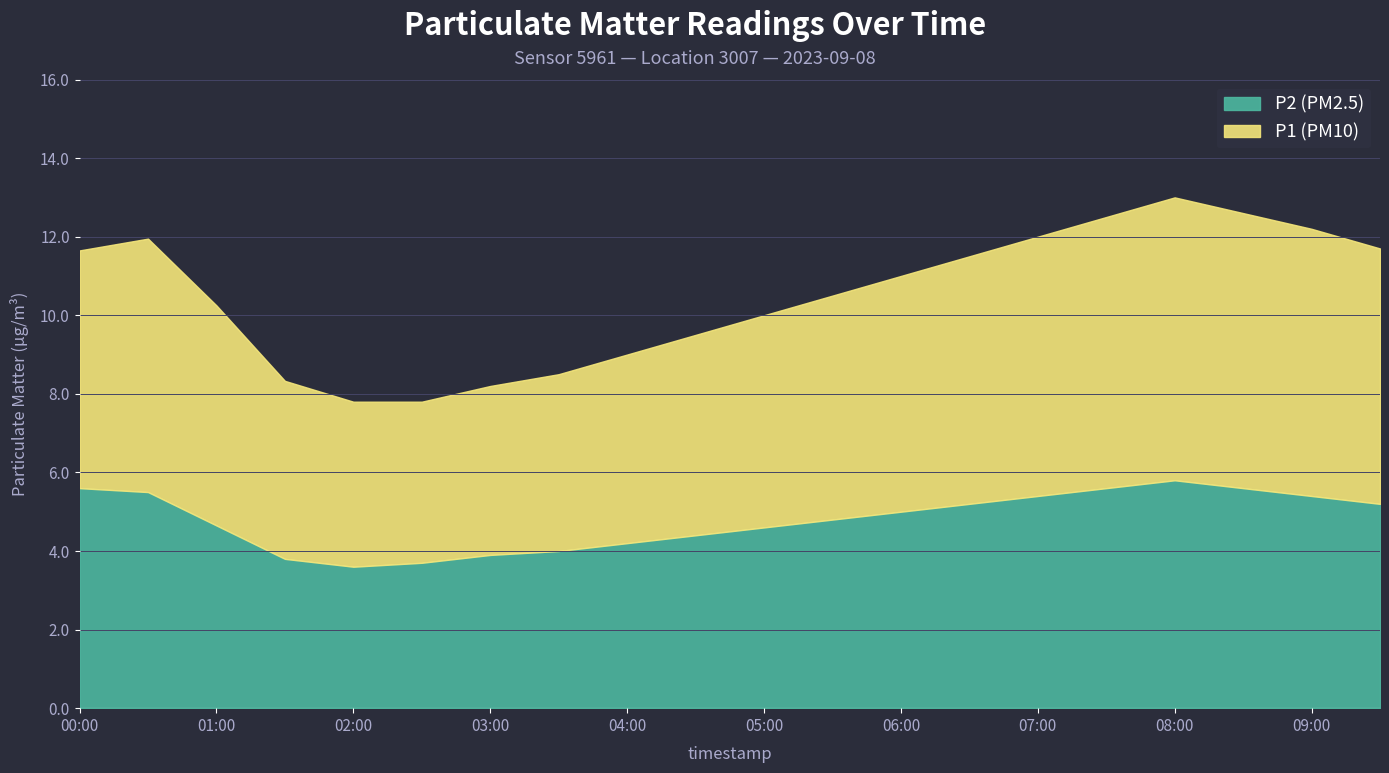

True or false: P1 and P2 intersect in this chart.

False